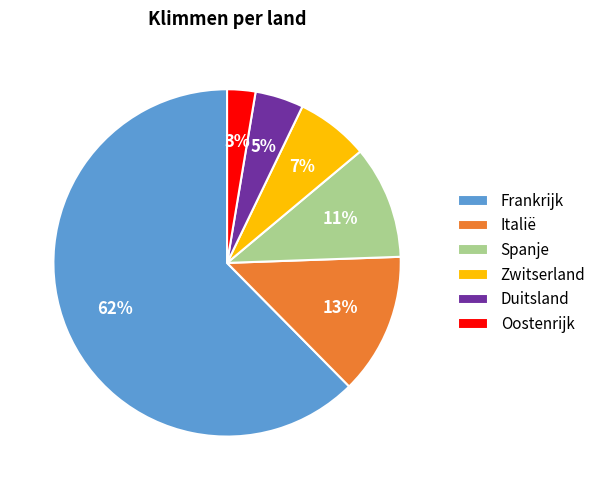

Is the sum of Italië and Spanje greater than half?

No